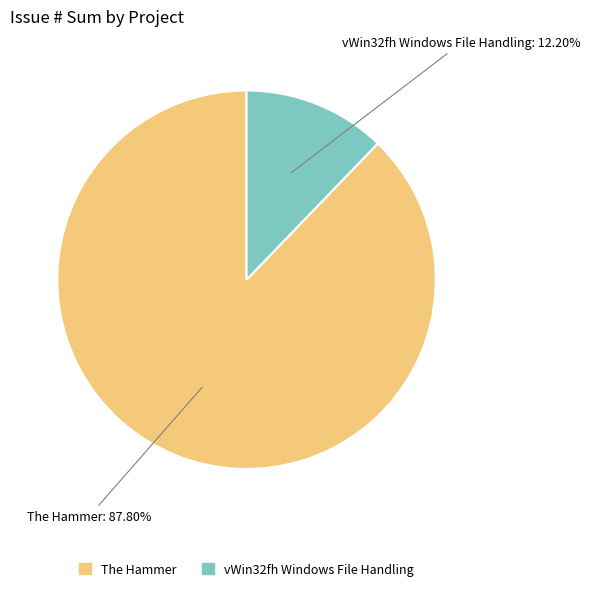

Is there a majority slice in this chart?

Yes